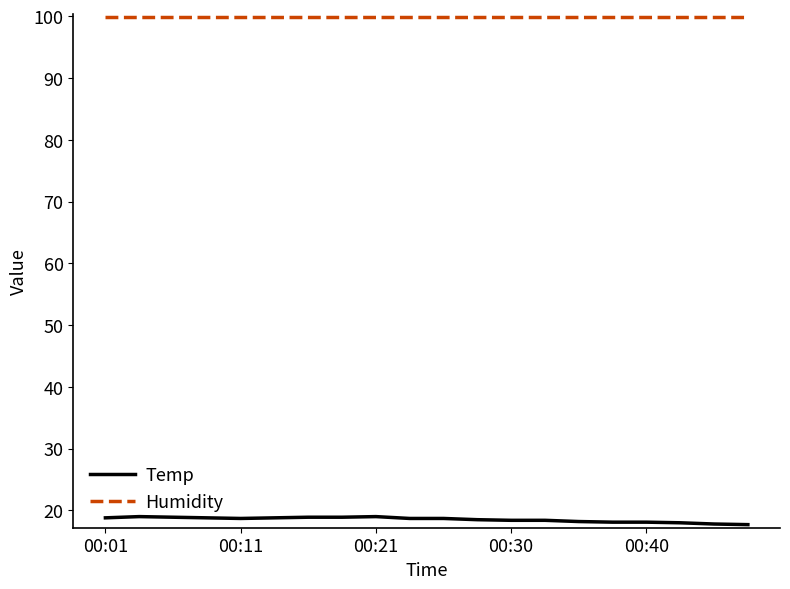

List the series in order of their overall mean, lowest first.

Temp, Humidity